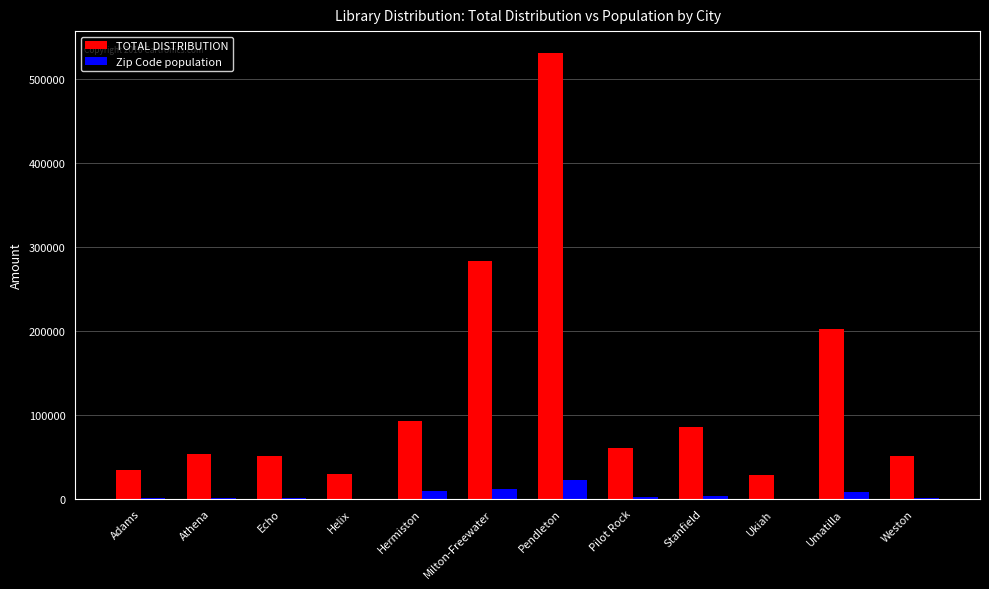

The value of Zip Code population at Umatilla is 8654.9. True or false?

True